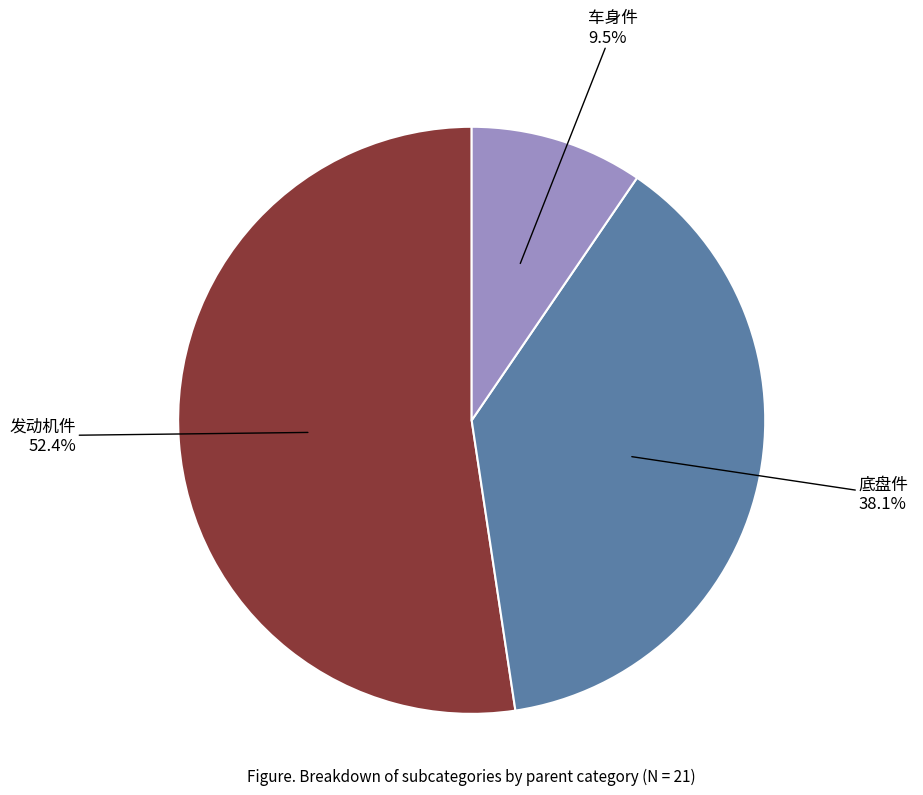

Is there any slice that represents more than half of the pie?

Yes